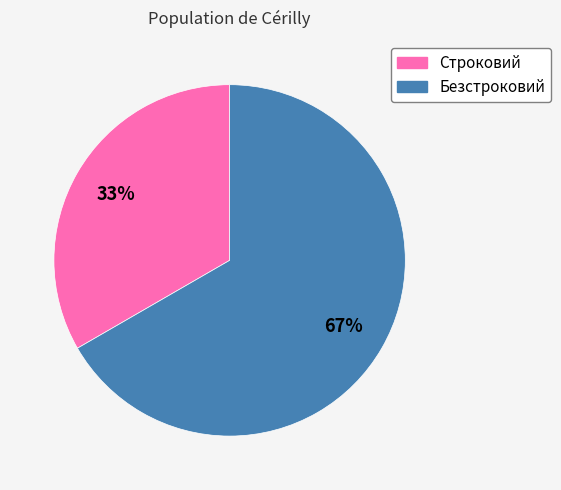

What is the largest slice in the pie chart?

Безстроковий